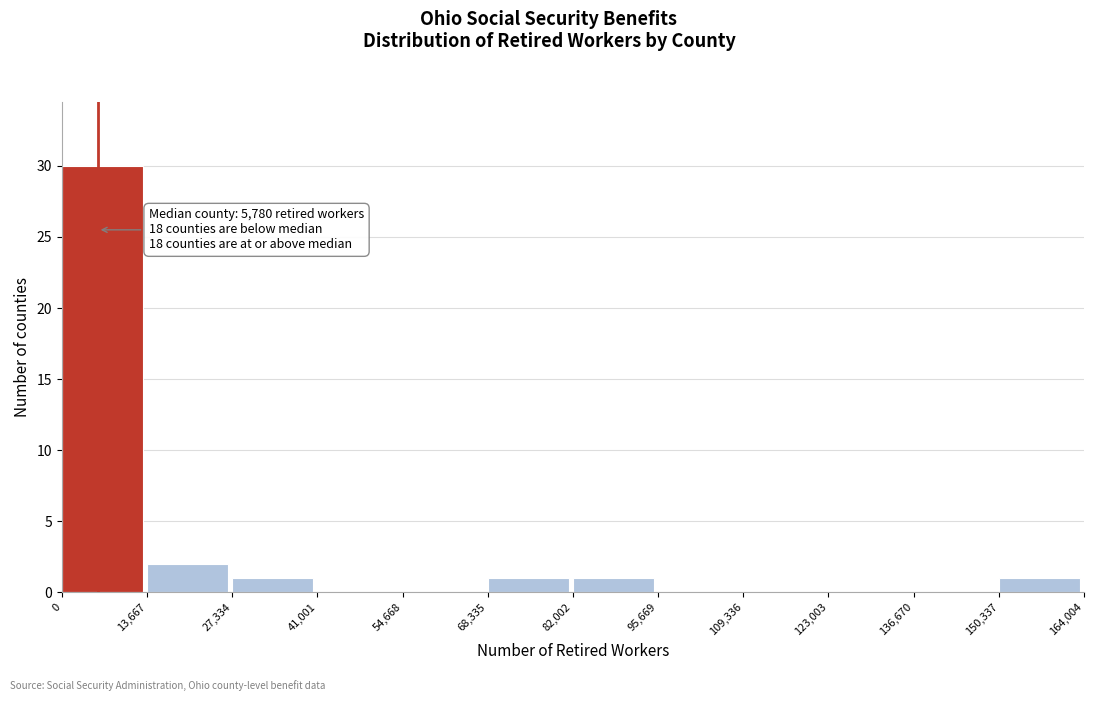

Which range on the x-axis has the tallest bar?

0 to 13,667